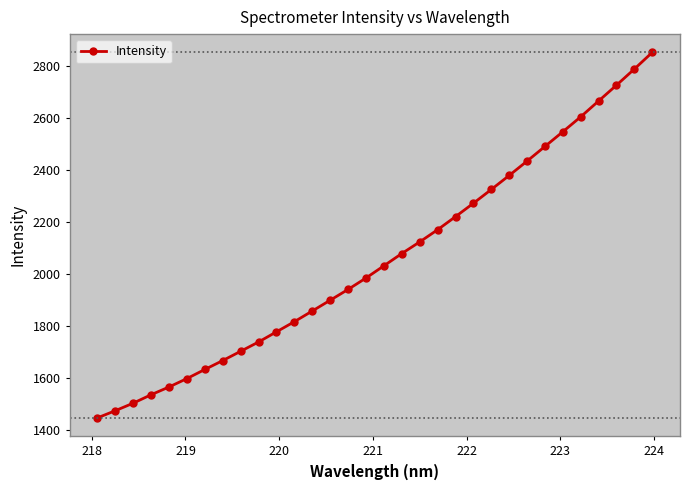

What is the value of the 27th point from the left?

2546.3